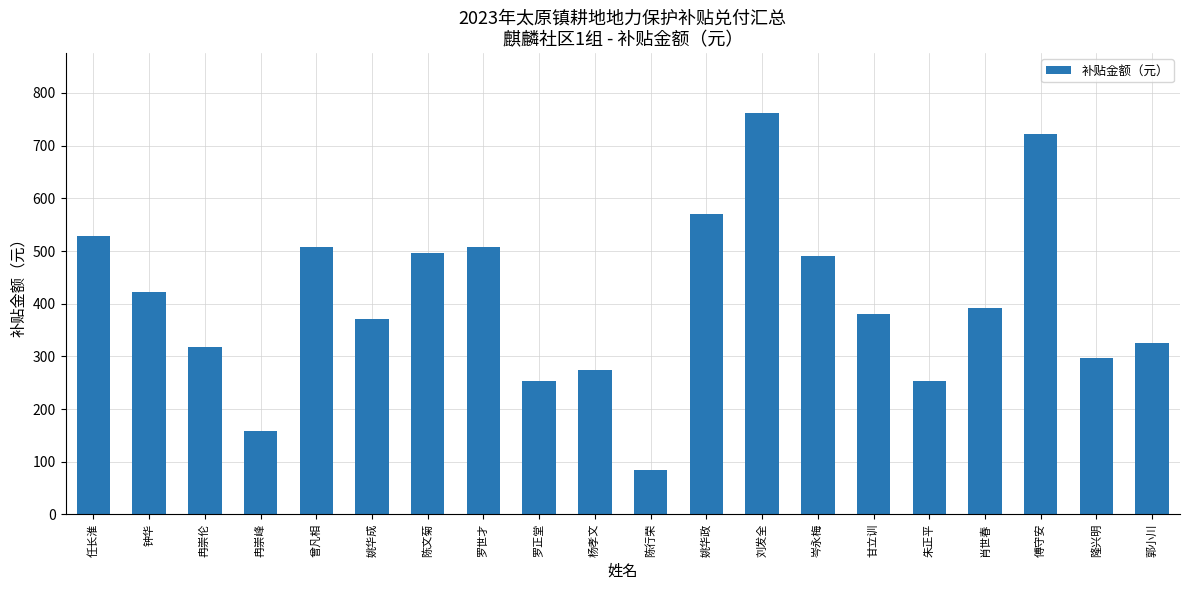

What value does the data have at 郭小川?

325.7